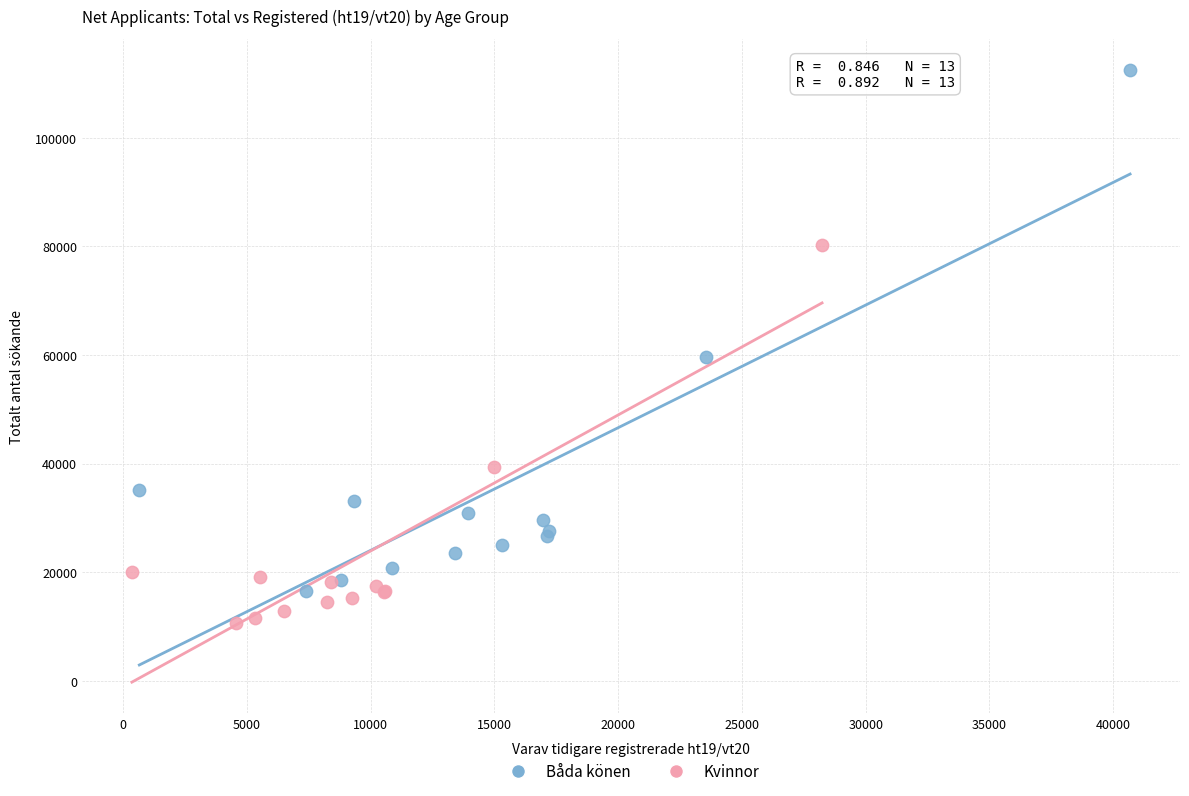

Which series has the widest spread of Y values?

Båda könen